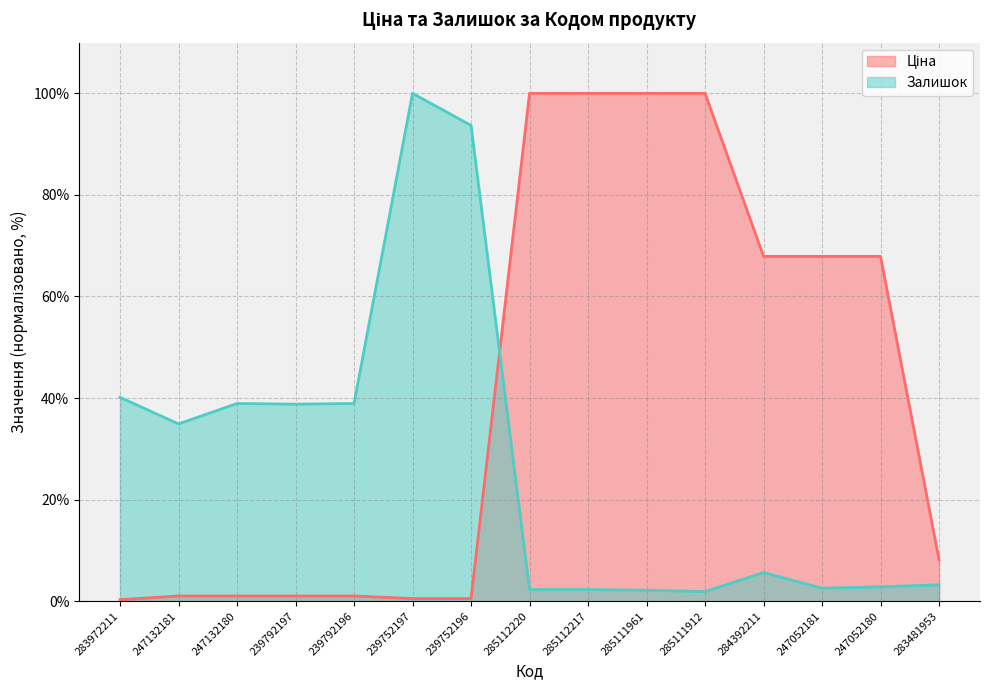

At which label does Залишок reach its peak?

239752197